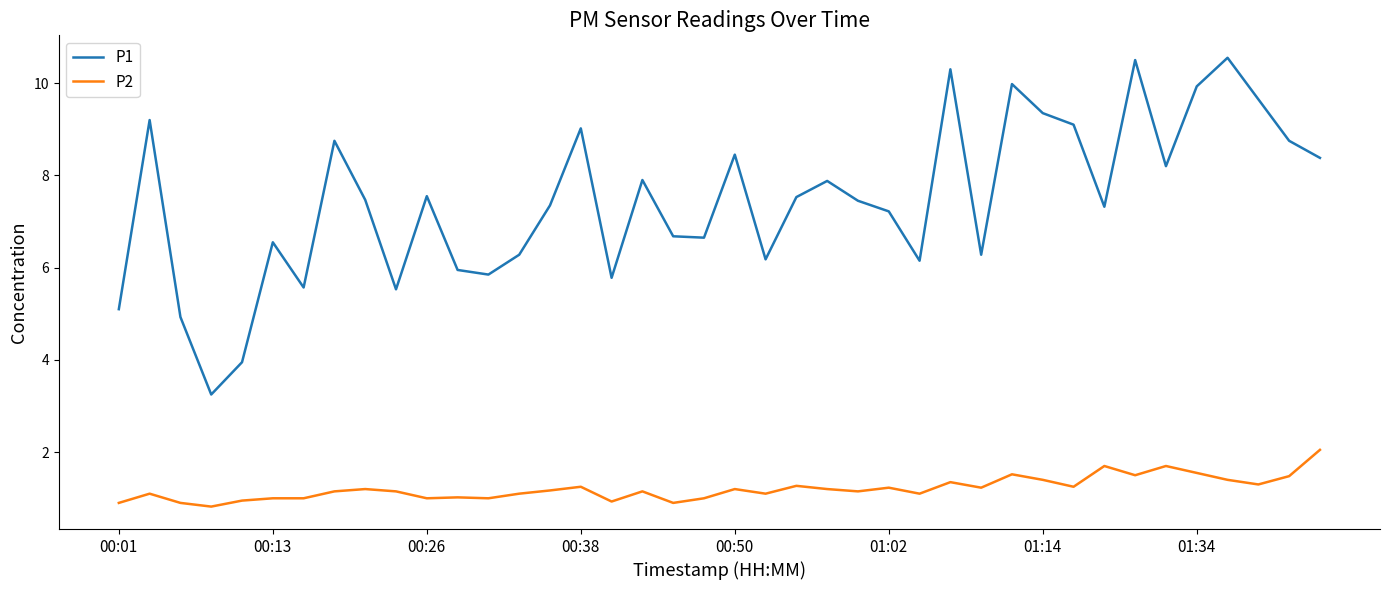

Which series has the largest range (max minus min)?

P1